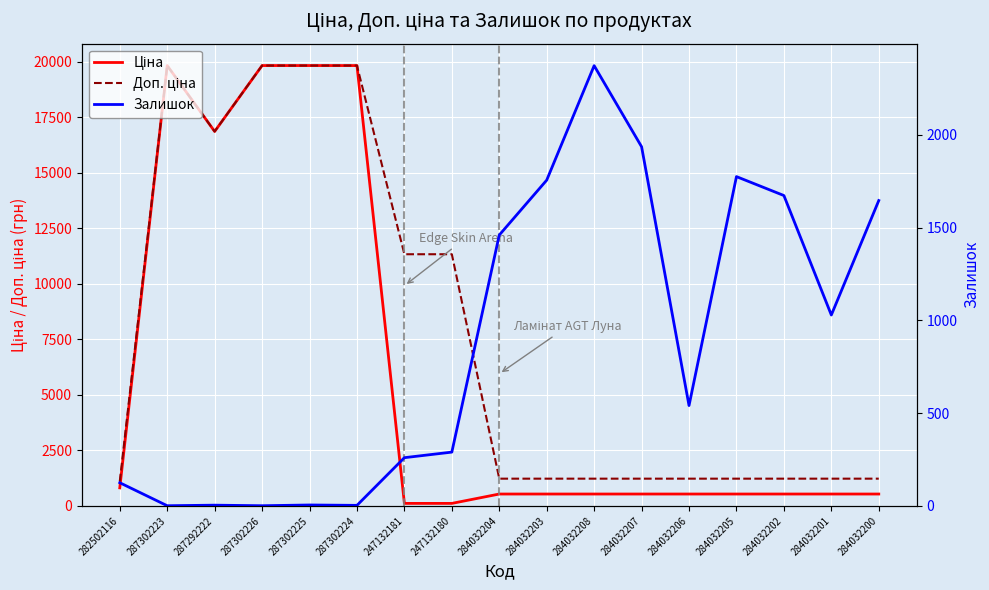

True or false: Доп. ціна has a value of 1624.4 at 284032203.

False